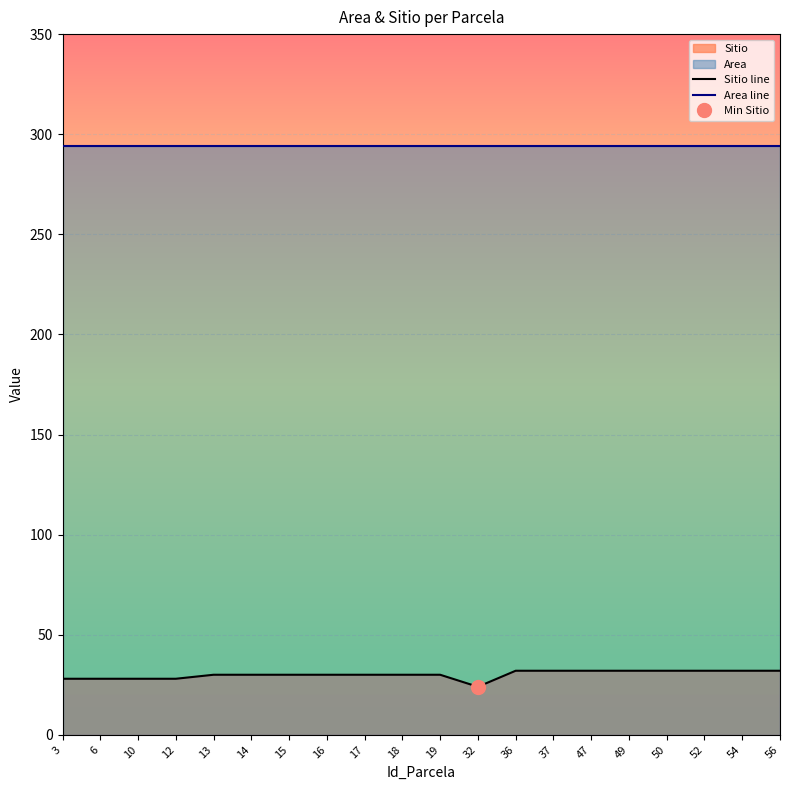

Rank the series by their average value, from highest to lowest.

Area line, Sitio line